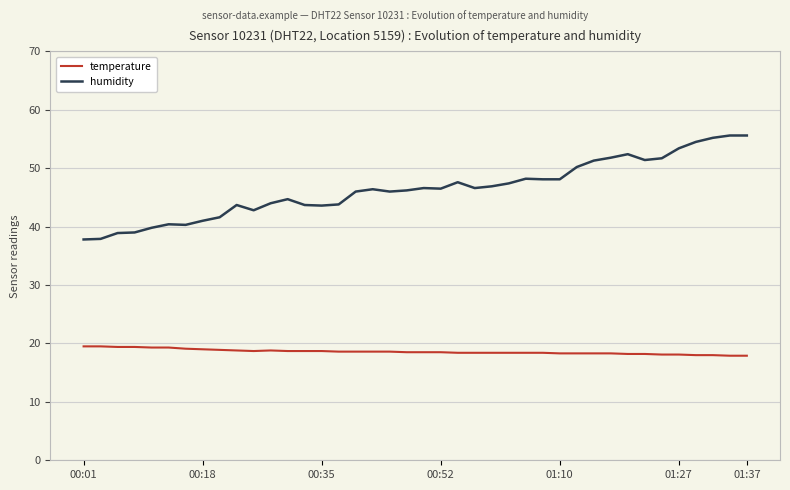

Is this an area chart (filled region under the line)?

No